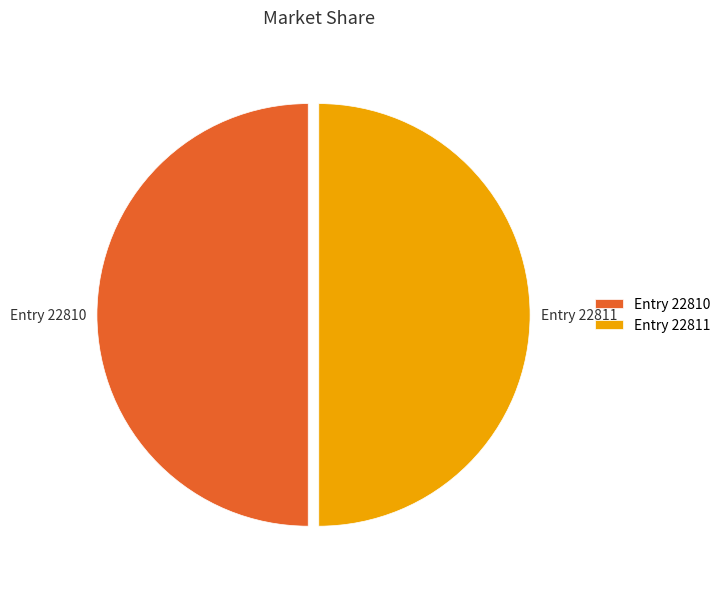

Is it true that Entry 22810 is 36% of the pie?

False